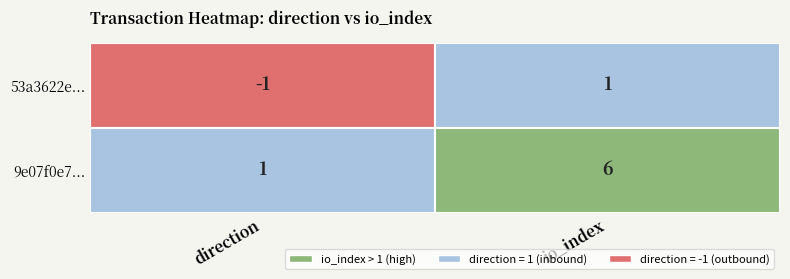

What is the lowest value of the 9e07f0e7... series?

1